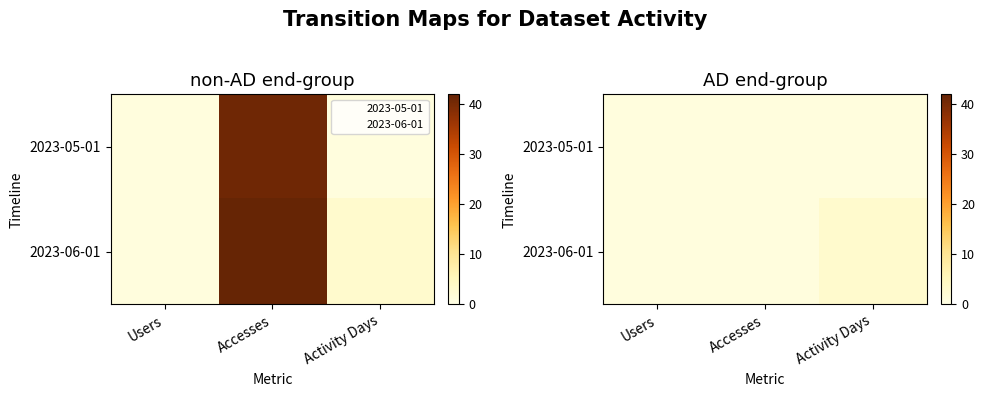

What is the sum of the 2023-06-01 values at Activity Days and Accesses?

4